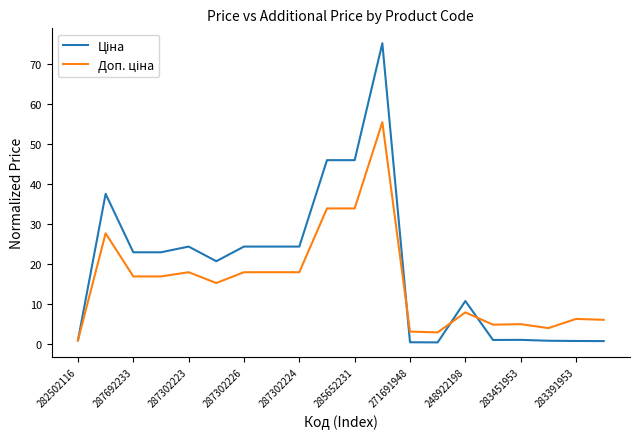

What is the maximum value shown in the chart?

75.1